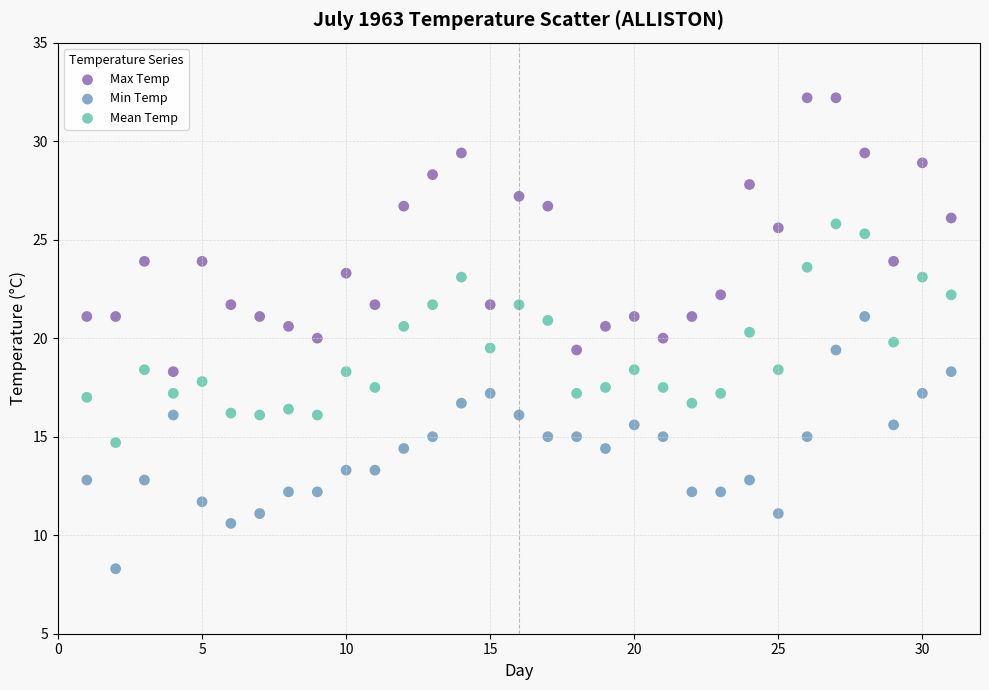

Which series has the widest spread of Y values?

Max Temp